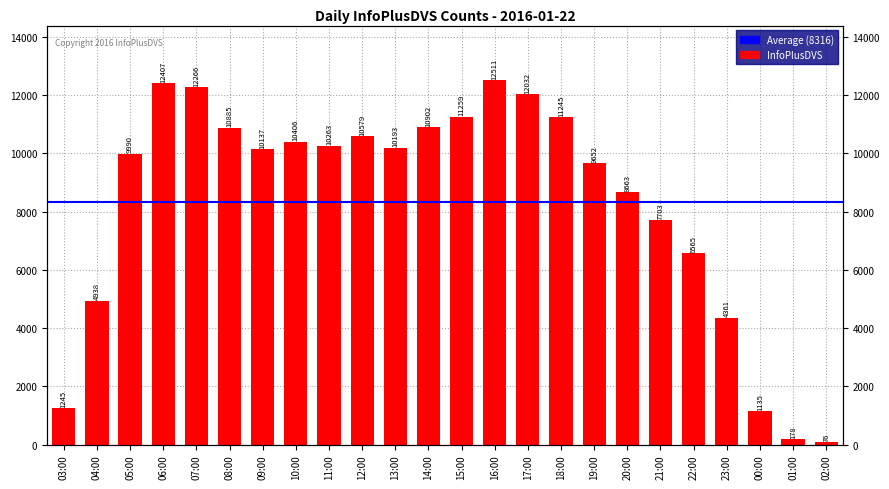

What is the ratio of the value at 09:00 to the value at 17:00?

0.8